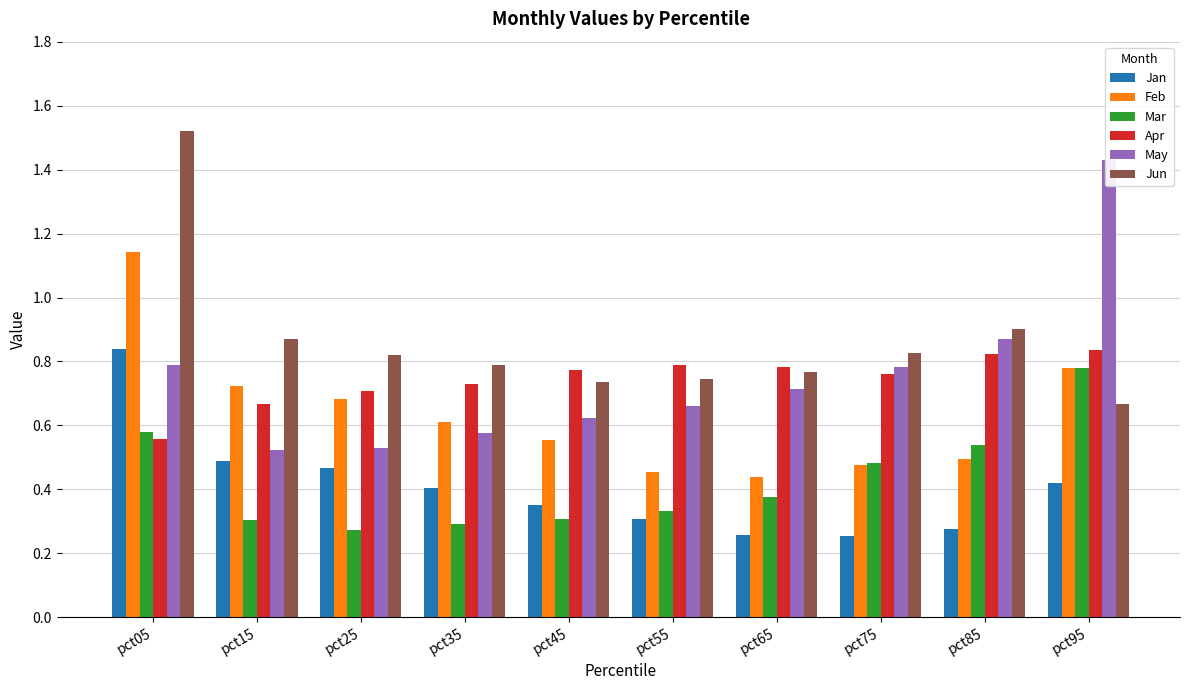

How many bars are there in total?

60